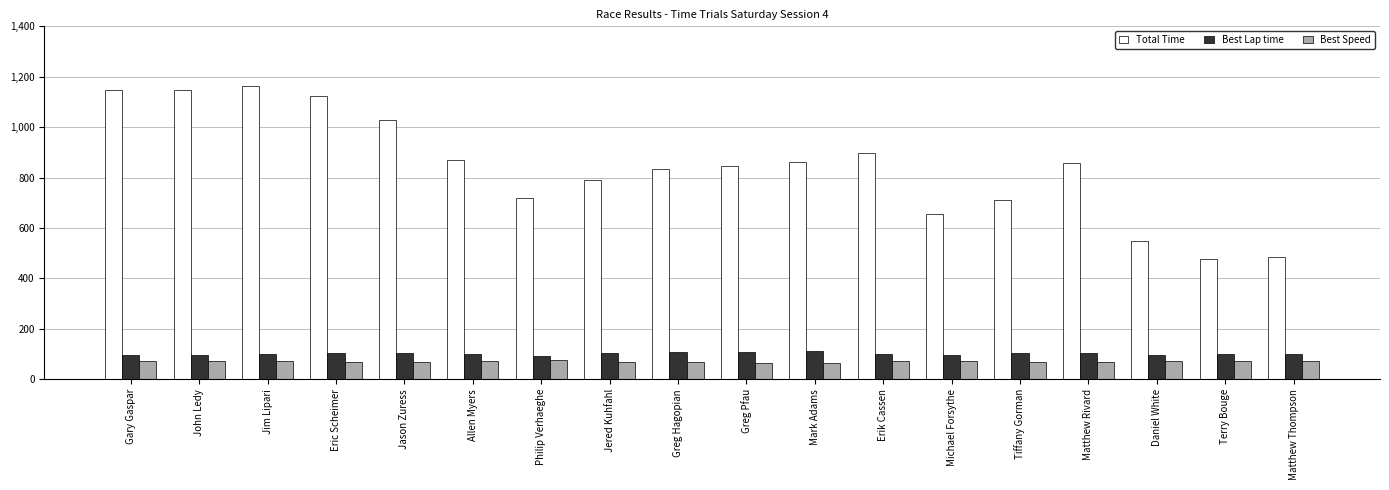

Is the value of Best Lap time at Gary Gaspar greater than the value of Total Time at Daniel White?

No